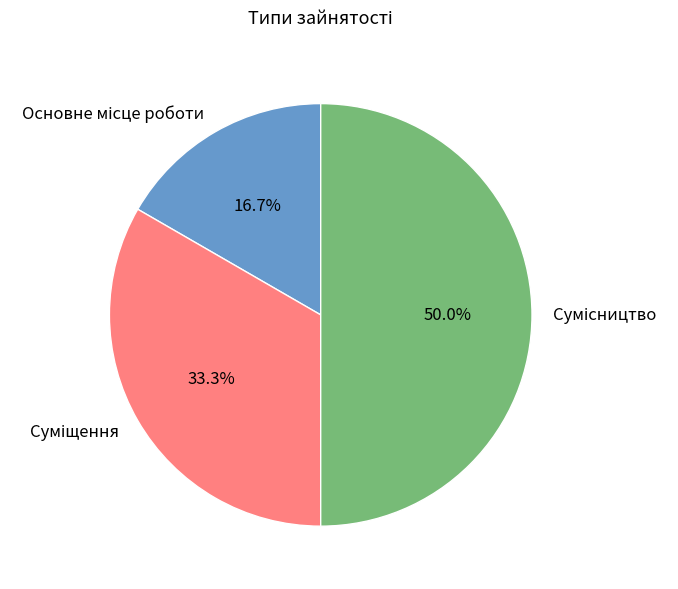

How many slices are in this pie chart?

3